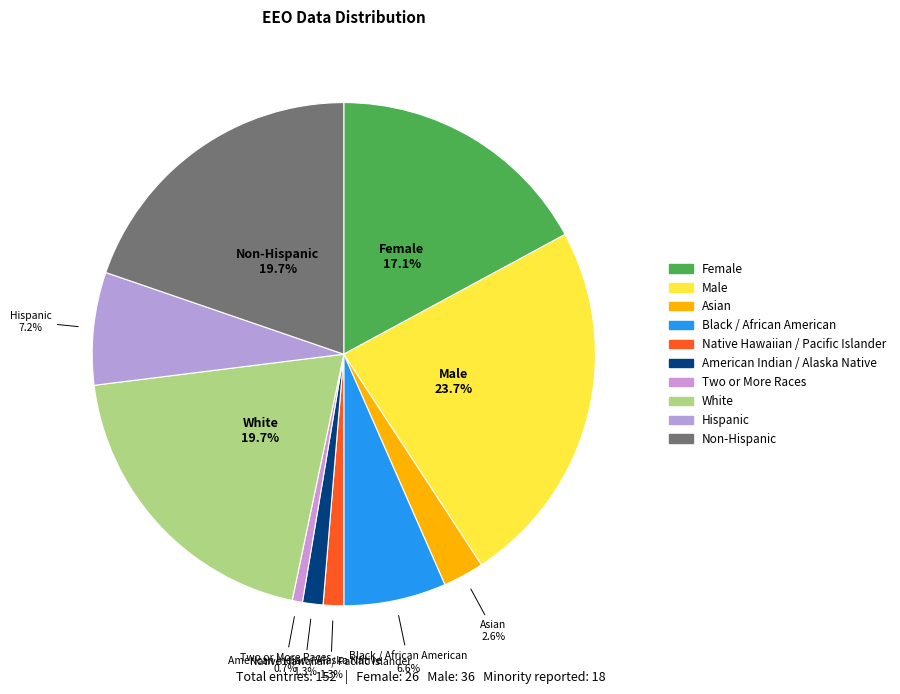

Rank the categories by value from lowest to highest.

Two or More Races, Native Hawaiian / Pacific Islander, American Indian / Alaska Native, Asian, Black / African American, Hispanic, Female, White, Non-Hispanic, Male